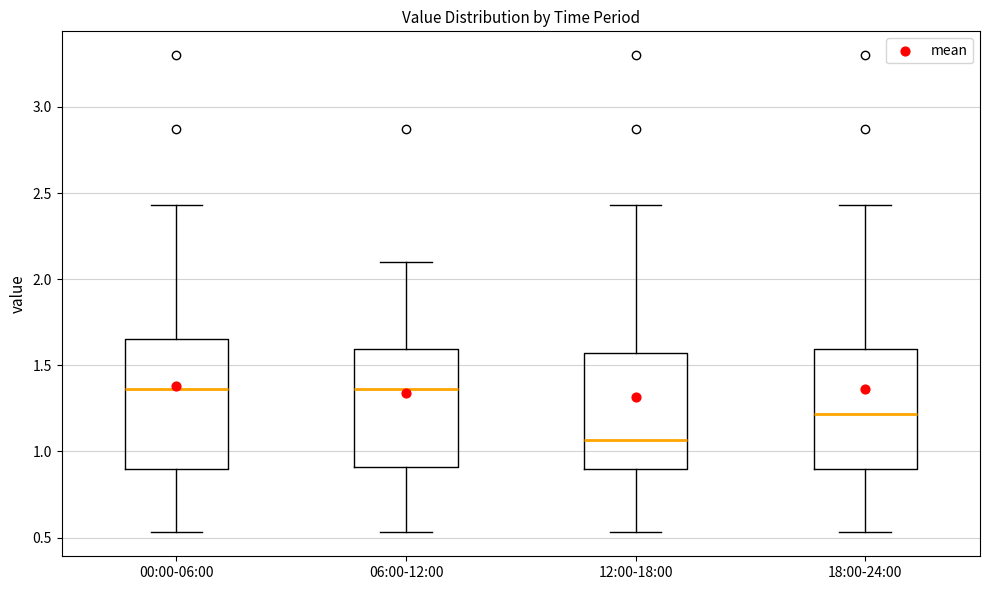

Which box is the tallest, from its lower edge to its upper edge?

00:00-06:00